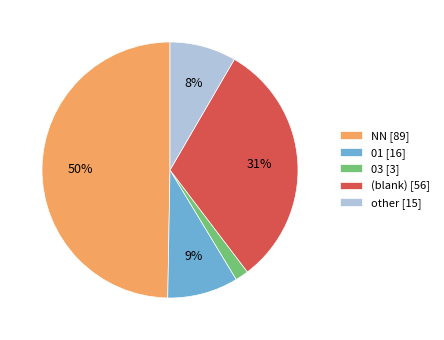

To the nearest percent, what is the average slice percentage?

20%